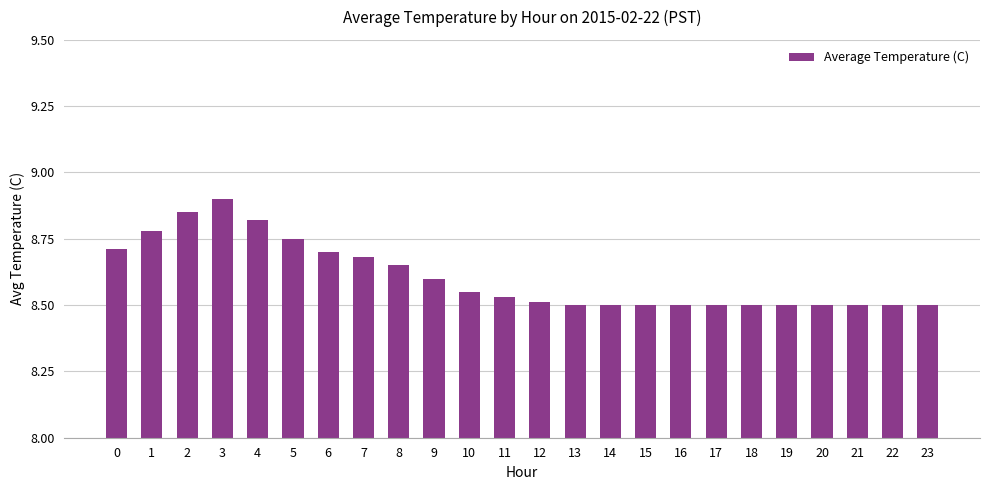

How many values are between 8 and 9?

24